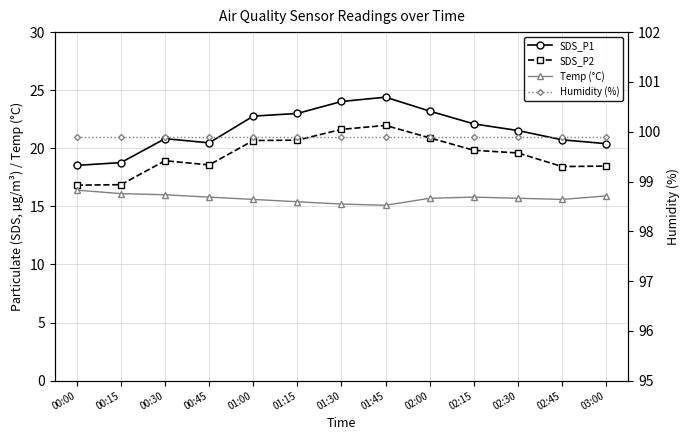

List the labels in order of SDS_P1 value, smallest first.

00:00, 00:15, 03:00, 00:45, 02:45, 00:30, 02:30, 02:15, 01:00, 01:15, 02:00, 01:30, 01:45